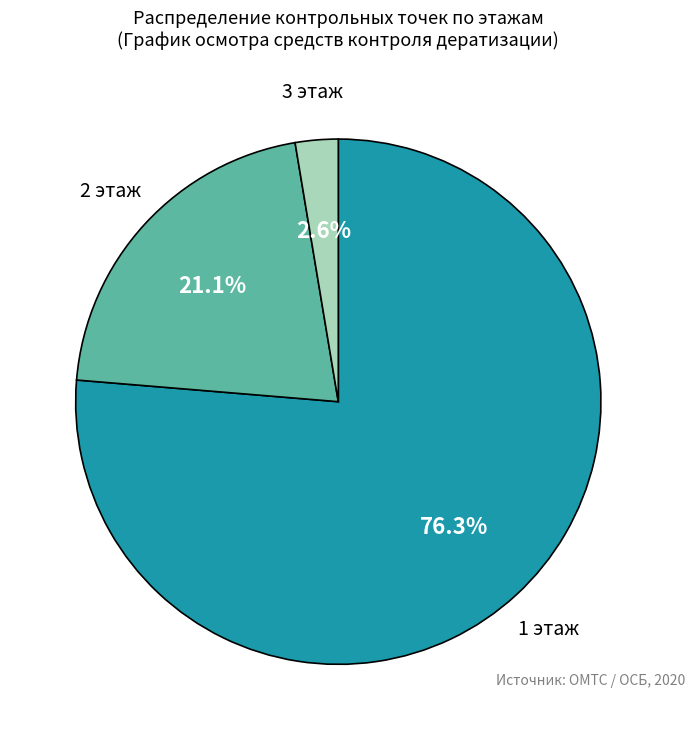

Does any single category account for the majority?

Yes